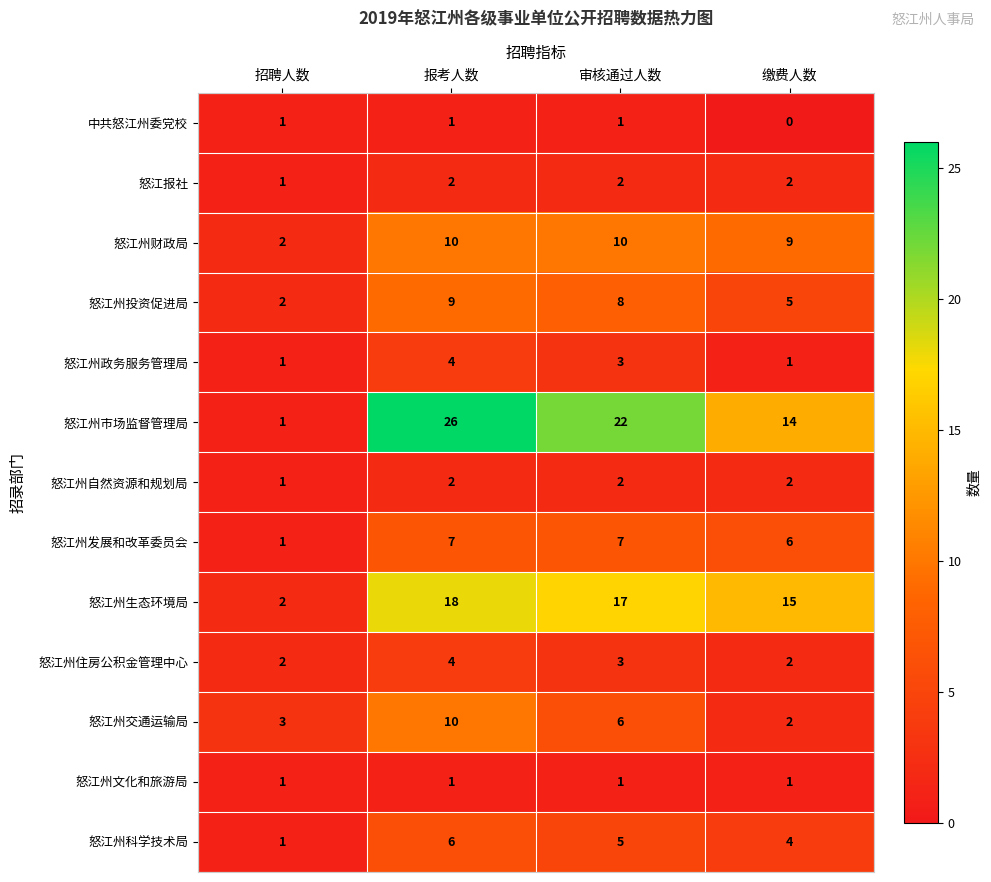

How many data points in 怒江州发展和改革委员会 are less than 7?

2